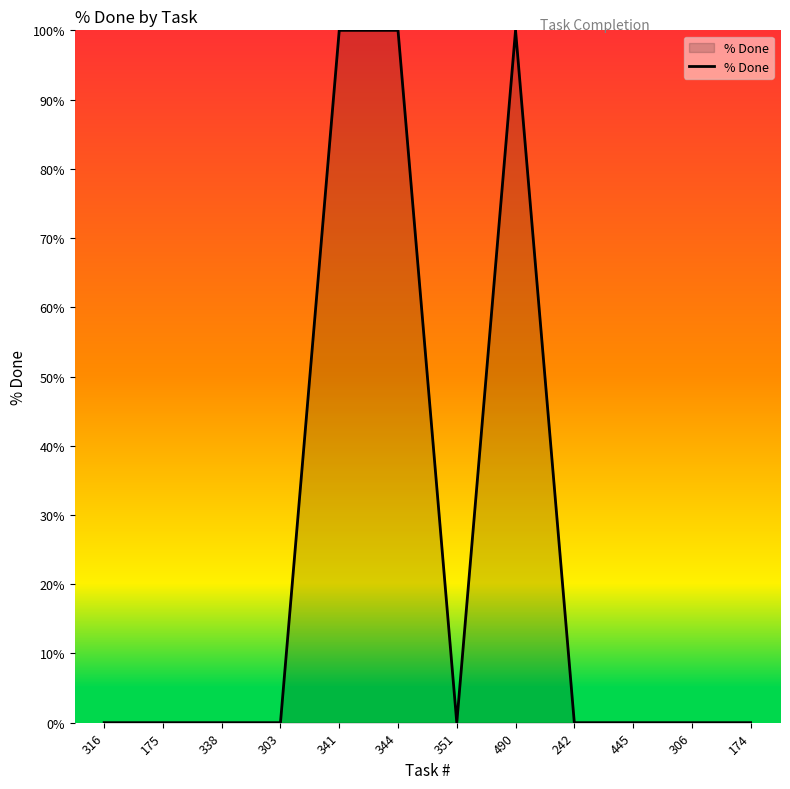

Does the chart display data point markers on the line(s)?

No